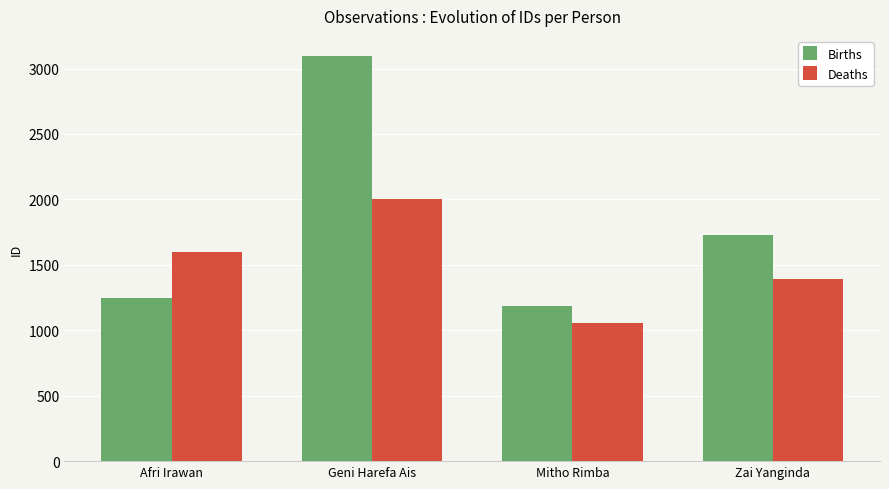

Reading right to left, extract all data points from this chart.

Births: 1729	1182	3095	1244
Deaths: 1390	1054	2000	1599